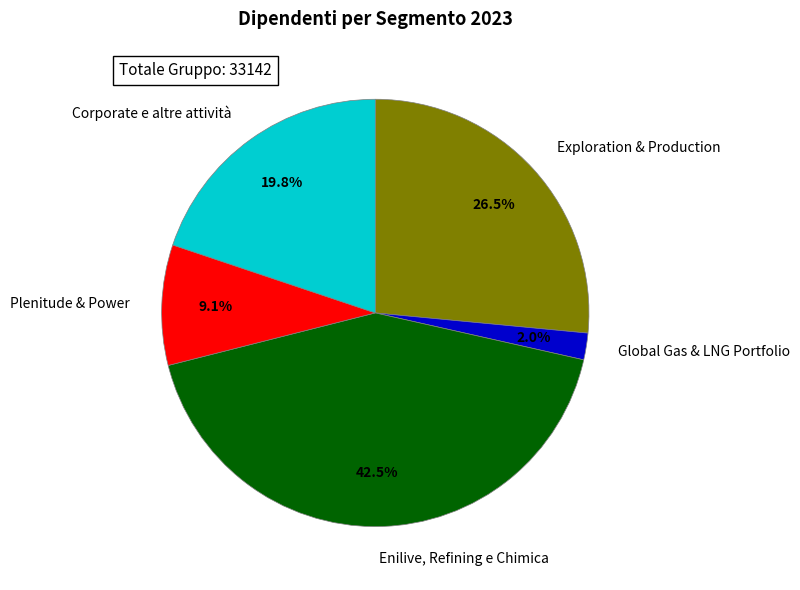

Which category has the biggest portion of the pie?

Enilive, Refining e Chimica